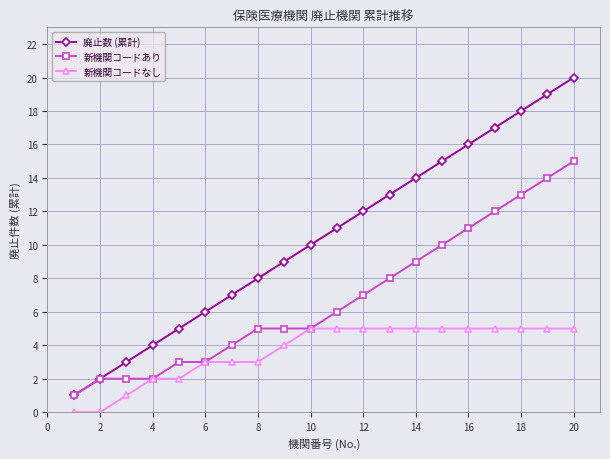

Which series has the widest spread of values?

廃止数 (累計)